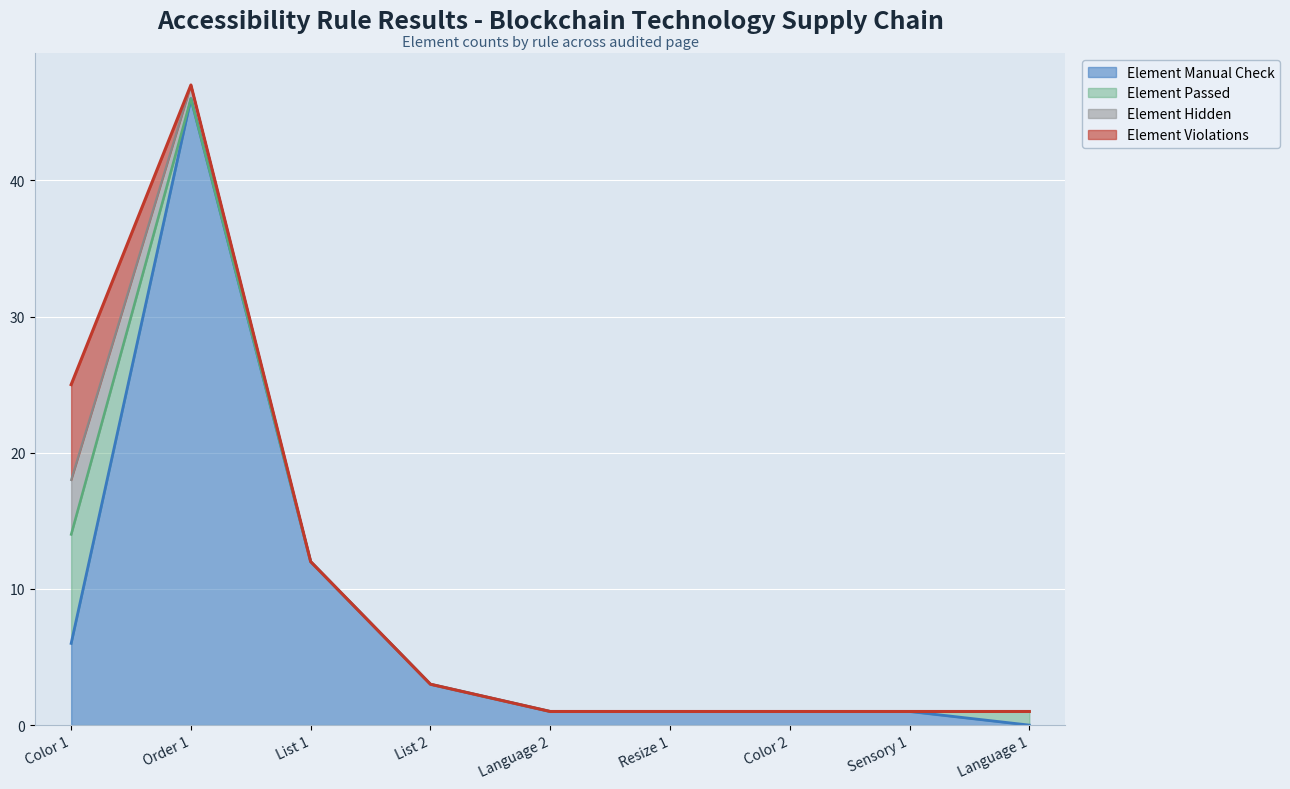

Which series ends up on top after the final intersection of Element Hidden and Element Passed?

Element Hidden